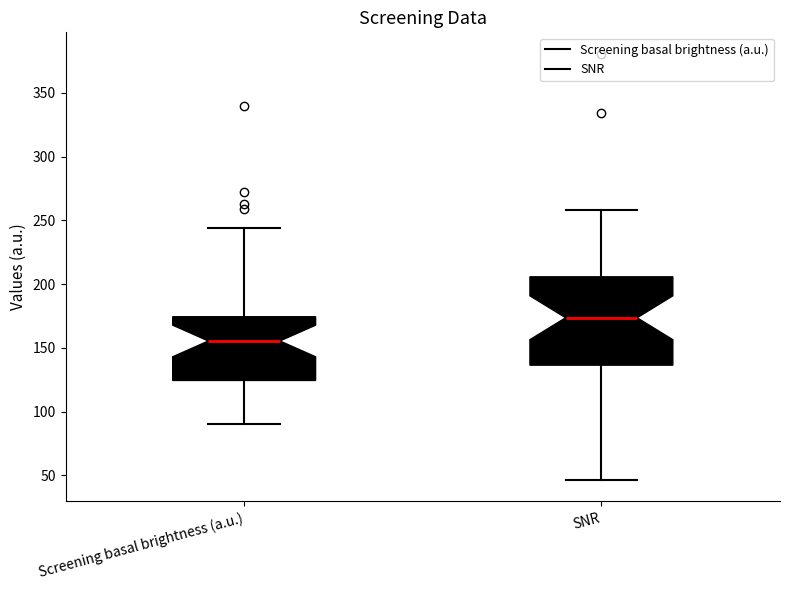

Reading left to right, transcribe this box plot: for each box, give where its median line is, the range the box spans, and where its two whiskers end, as read against the y-axis. The values are not printed on the chart, so give them approximately, as read against the axis.

Screening basal brightness (a.u.): median 155, box 125 to 175, whiskers 90 to 245
SNR: median 175, box 135 to 205, whiskers 45 to 260